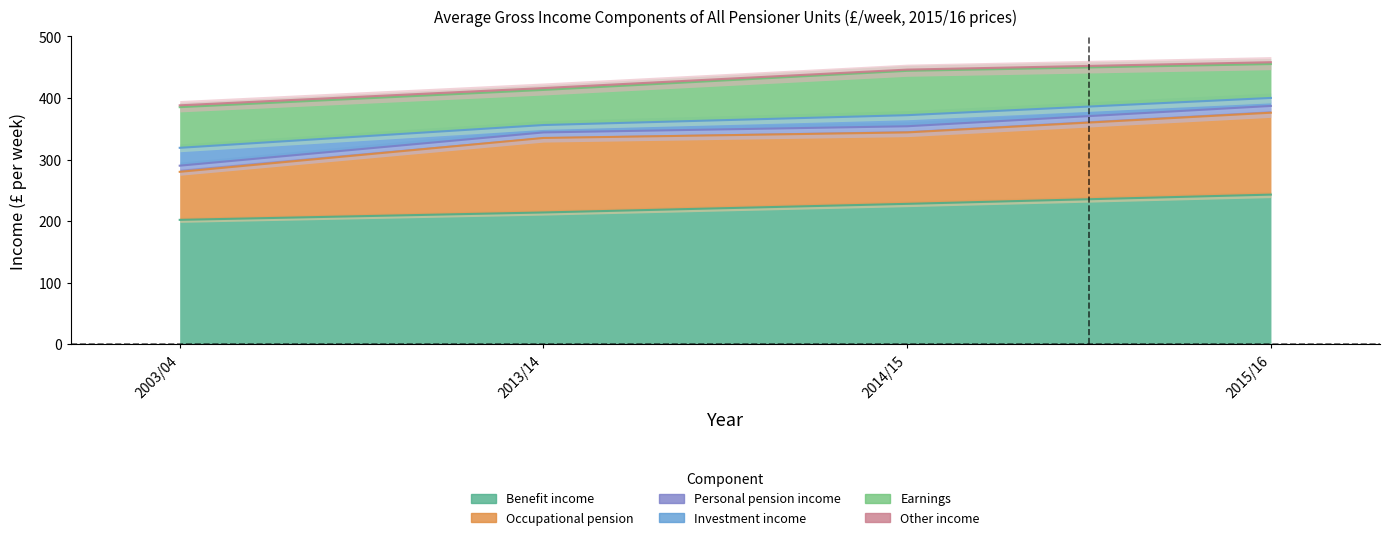

What is the difference between the maximum and minimum values in the Investment income series?

17